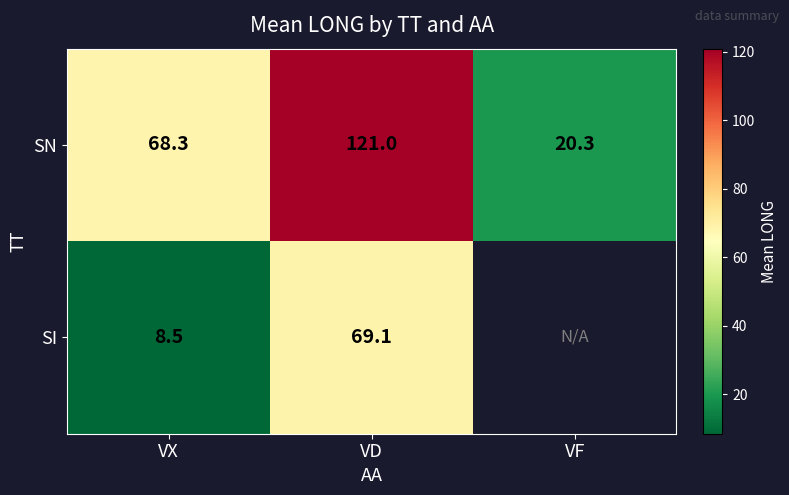

Is it true that SI equals 15.2 at VD?

False